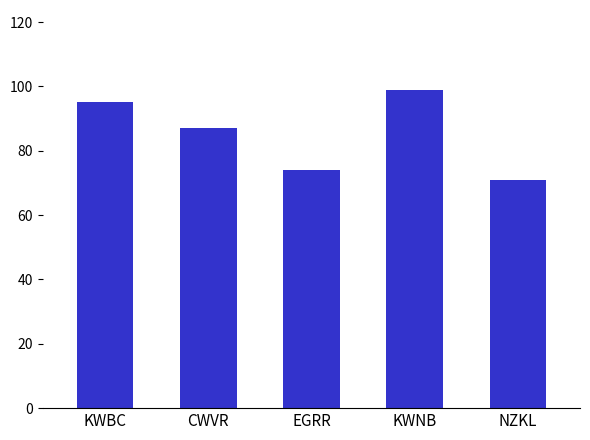

Which has a higher value, EGRR or KWBC?

KWBC